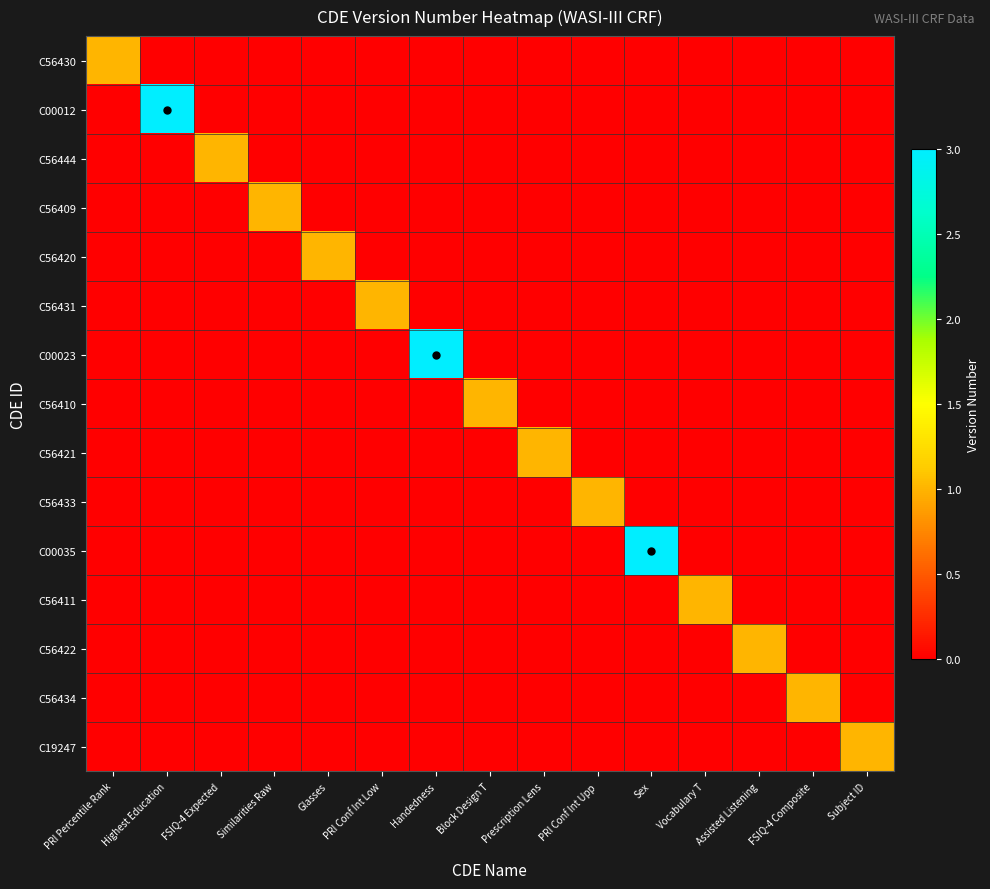

Reading left to right, list all the values displayed in this chart.

C56430: PRI Percentile Rank=1	Highest Education=0	FSIQ-4 Expected=0	Similarities Raw=0	Glasses=0	PRI Conf Int Low=0	Handedness=0	Block Design T=0	Prescription Lens=0	PRI Conf Int Upp=0	Sex=0	Vocabulary T=0	Assisted Listening=0	FSIQ-4 Composite=0	Subject ID=0
C00012: PRI Percentile Rank=0	Highest Education=3	FSIQ-4 Expected=0	Similarities Raw=0	Glasses=0	PRI Conf Int Low=0	Handedness=0	Block Design T=0	Prescription Lens=0	PRI Conf Int Upp=0	Sex=0	Vocabulary T=0	Assisted Listening=0	FSIQ-4 Composite=0	Subject ID=0
C56444: PRI Percentile Rank=0	Highest Education=0	FSIQ-4 Expected=1	Similarities Raw=0	Glasses=0	PRI Conf Int Low=0	Handedness=0	Block Design T=0	Prescription Lens=0	PRI Conf Int Upp=0	Sex=0	Vocabulary T=0	Assisted Listening=0	FSIQ-4 Composite=0	Subject ID=0
C56409: PRI Percentile Rank=0	Highest Education=0	FSIQ-4 Expected=0	Similarities Raw=1	Glasses=0	PRI Conf Int Low=0	Handedness=0	Block Design T=0	Prescription Lens=0	PRI Conf Int Upp=0	Sex=0	Vocabulary T=0	Assisted Listening=0	FSIQ-4 Composite=0	Subject ID=0
C56420: PRI Percentile Rank=0	Highest Education=0	FSIQ-4 Expected=0	Similarities Raw=0	Glasses=1	PRI Conf Int Low=0	Handedness=0	Block Design T=0	Prescription Lens=0	PRI Conf Int Upp=0	Sex=0	Vocabulary T=0	Assisted Listening=0	FSIQ-4 Composite=0	Subject ID=0
C56431: PRI Percentile Rank=0	Highest Education=0	FSIQ-4 Expected=0	Similarities Raw=0	Glasses=0	PRI Conf Int Low=1	Handedness=0	Block Design T=0	Prescription Lens=0	PRI Conf Int Upp=0	Sex=0	Vocabulary T=0	Assisted Listening=0	FSIQ-4 Composite=0	Subject ID=0
C00023: PRI Percentile Rank=0	Highest Education=0	FSIQ-4 Expected=0	Similarities Raw=0	Glasses=0	PRI Conf Int Low=0	Handedness=3	Block Design T=0	Prescription Lens=0	PRI Conf Int Upp=0	Sex=0	Vocabulary T=0	Assisted Listening=0	FSIQ-4 Composite=0	Subject ID=0
C56410: PRI Percentile Rank=0	Highest Education=0	FSIQ-4 Expected=0	Similarities Raw=0	Glasses=0	PRI Conf Int Low=0	Handedness=0	Block Design T=1	Prescription Lens=0	PRI Conf Int Upp=0	Sex=0	Vocabulary T=0	Assisted Listening=0	FSIQ-4 Composite=0	Subject ID=0
C56421: PRI Percentile Rank=0	Highest Education=0	FSIQ-4 Expected=0	Similarities Raw=0	Glasses=0	PRI Conf Int Low=0	Handedness=0	Block Design T=0	Prescription Lens=1	PRI Conf Int Upp=0	Sex=0	Vocabulary T=0	Assisted Listening=0	FSIQ-4 Composite=0	Subject ID=0
C56433: PRI Percentile Rank=0	Highest Education=0	FSIQ-4 Expected=0	Similarities Raw=0	Glasses=0	PRI Conf Int Low=0	Handedness=0	Block Design T=0	Prescription Lens=0	PRI Conf Int Upp=1	Sex=0	Vocabulary T=0	Assisted Listening=0	FSIQ-4 Composite=0	Subject ID=0
C00035: PRI Percentile Rank=0	Highest Education=0	FSIQ-4 Expected=0	Similarities Raw=0	Glasses=0	PRI Conf Int Low=0	Handedness=0	Block Design T=0	Prescription Lens=0	PRI Conf Int Upp=0	Sex=3	Vocabulary T=0	Assisted Listening=0	FSIQ-4 Composite=0	Subject ID=0
C56411: PRI Percentile Rank=0	Highest Education=0	FSIQ-4 Expected=0	Similarities Raw=0	Glasses=0	PRI Conf Int Low=0	Handedness=0	Block Design T=0	Prescription Lens=0	PRI Conf Int Upp=0	Sex=0	Vocabulary T=1	Assisted Listening=0	FSIQ-4 Composite=0	Subject ID=0
C56422: PRI Percentile Rank=0	Highest Education=0	FSIQ-4 Expected=0	Similarities Raw=0	Glasses=0	PRI Conf Int Low=0	Handedness=0	Block Design T=0	Prescription Lens=0	PRI Conf Int Upp=0	Sex=0	Vocabulary T=0	Assisted Listening=1	FSIQ-4 Composite=0	Subject ID=0
C56434: PRI Percentile Rank=0	Highest Education=0	FSIQ-4 Expected=0	Similarities Raw=0	Glasses=0	PRI Conf Int Low=0	Handedness=0	Block Design T=0	Prescription Lens=0	PRI Conf Int Upp=0	Sex=0	Vocabulary T=0	Assisted Listening=0	FSIQ-4 Composite=1	Subject ID=0
C19247: PRI Percentile Rank=0	Highest Education=0	FSIQ-4 Expected=0	Similarities Raw=0	Glasses=0	PRI Conf Int Low=0	Handedness=0	Block Design T=0	Prescription Lens=0	PRI Conf Int Upp=0	Sex=0	Vocabulary T=0	Assisted Listening=0	FSIQ-4 Composite=0	Subject ID=1